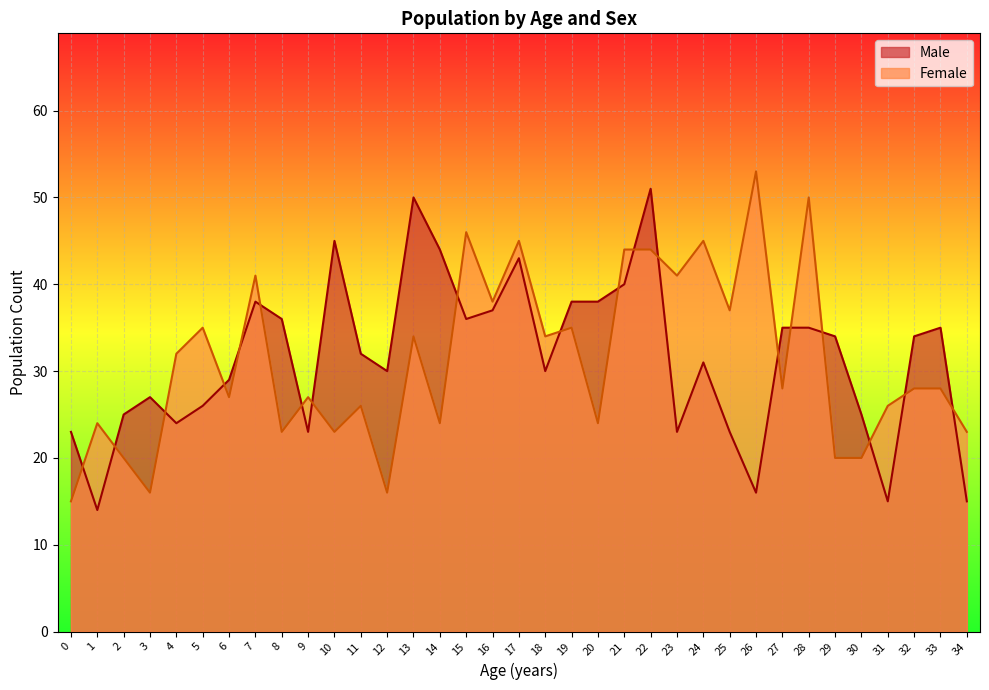

What is the minimum value for Male?

14